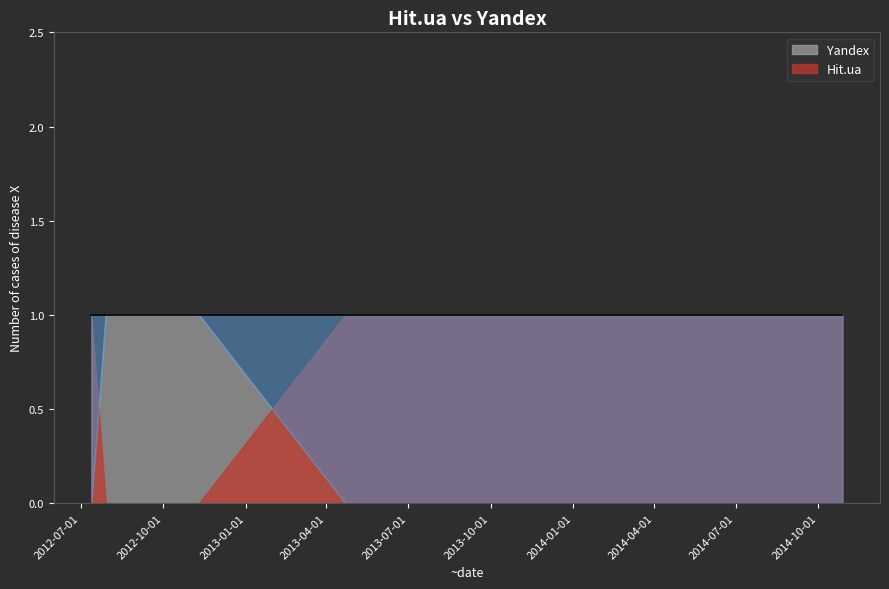

How many times do Hit.ua and Yandex cross each other?

2